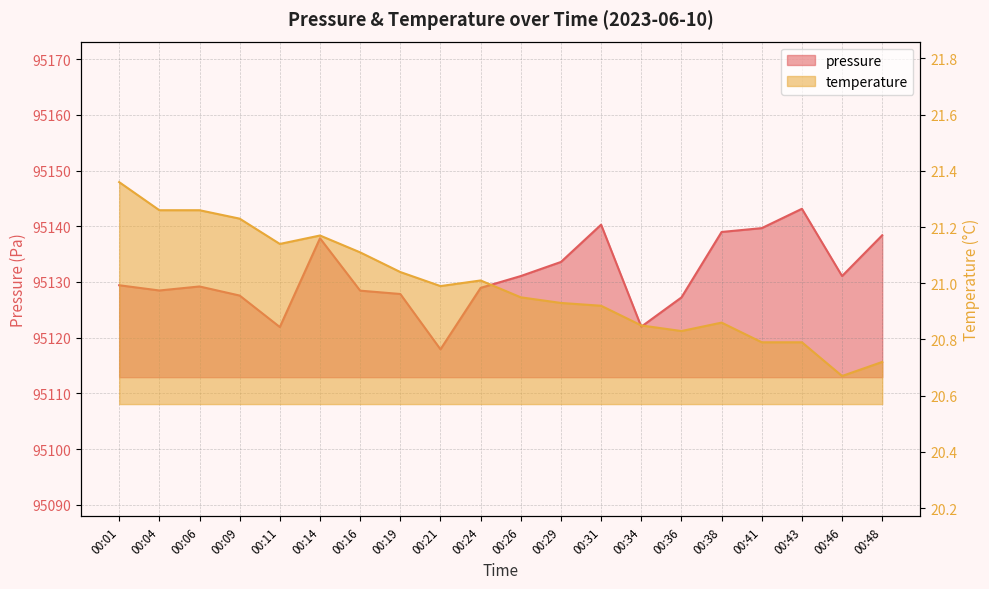

At how many categories does at least one series exceed 8332?

20